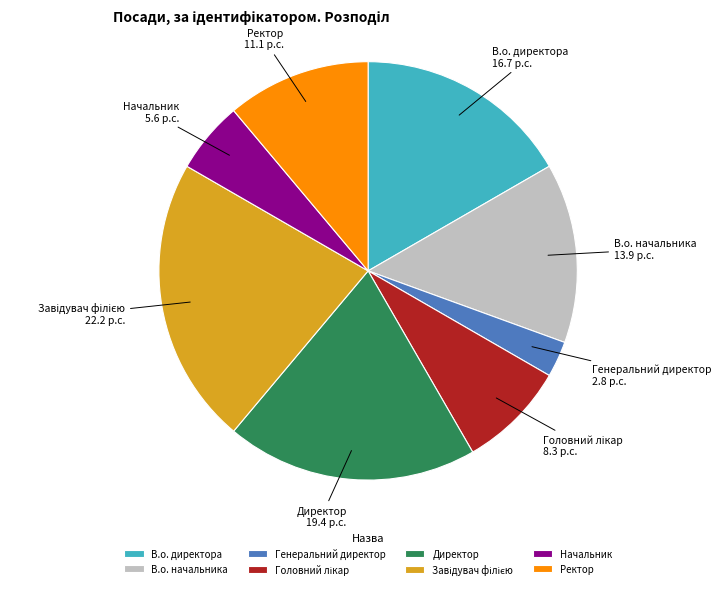

Is it true that В.о. директора is 17% of the pie?

True